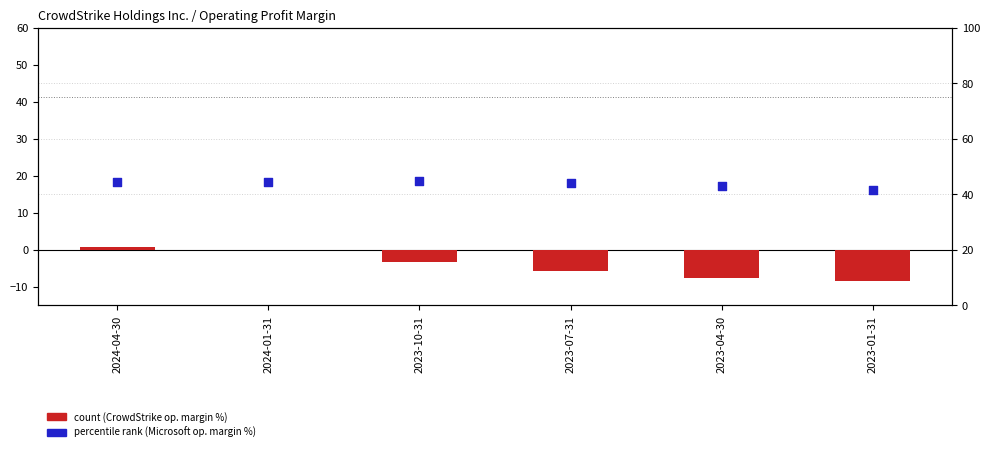

Which series reaches the maximum Y coordinate?

percentile rank within the sample